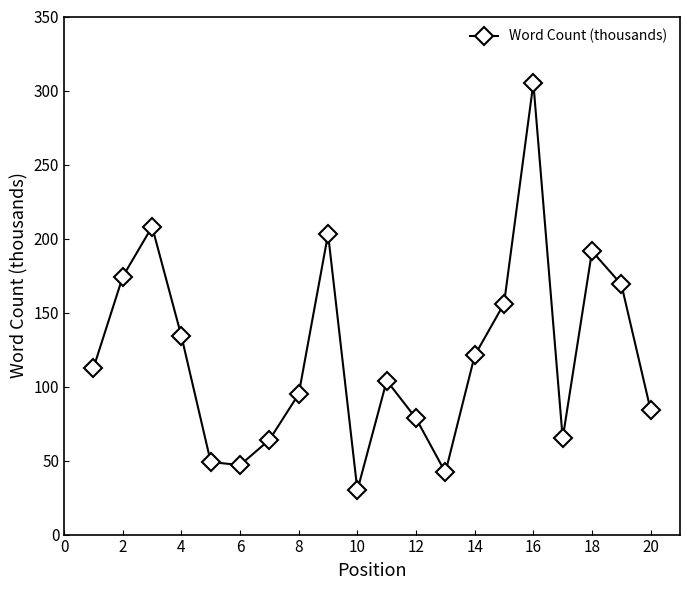

How many points are higher than both their immediate neighbors (excluding endpoints)?

5